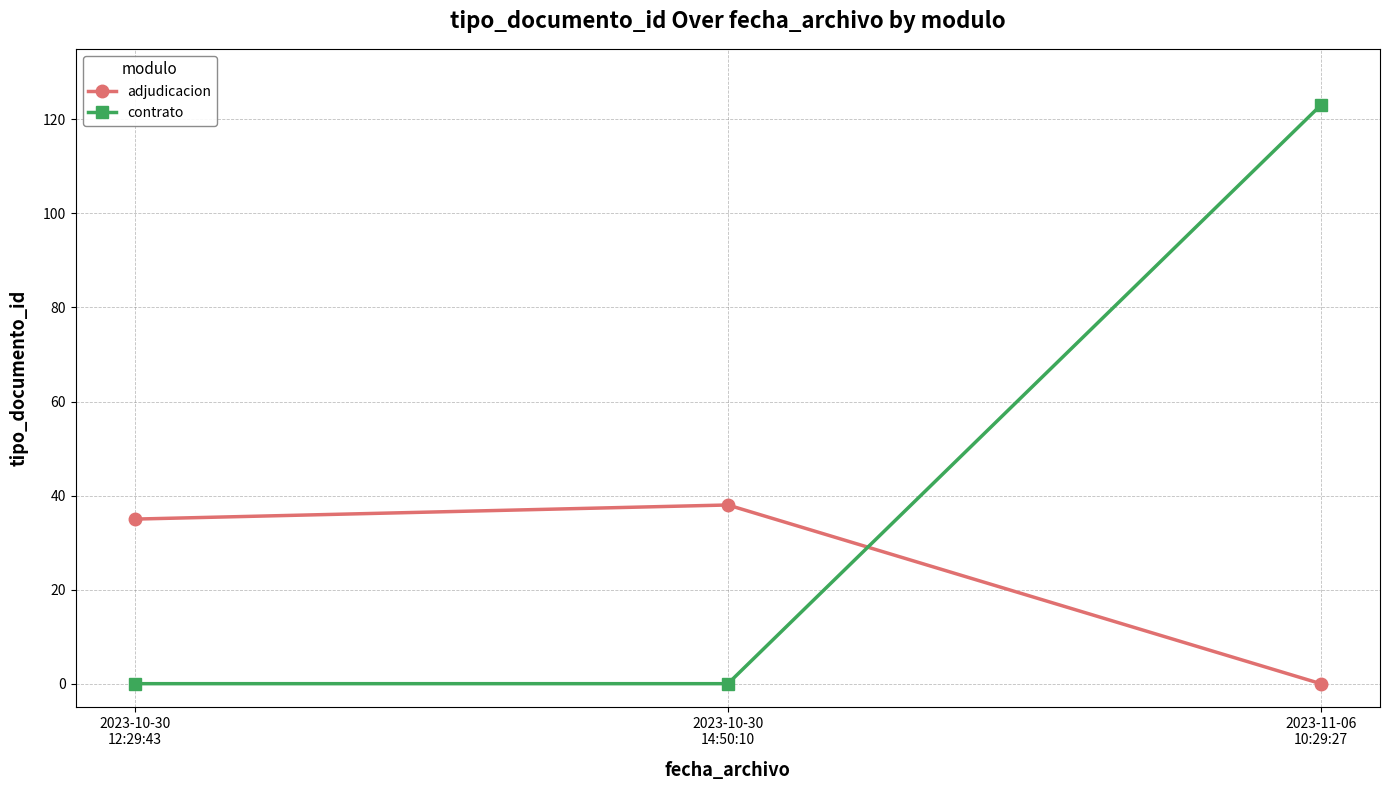

Does the chart display data point markers on the line(s)?

Yes